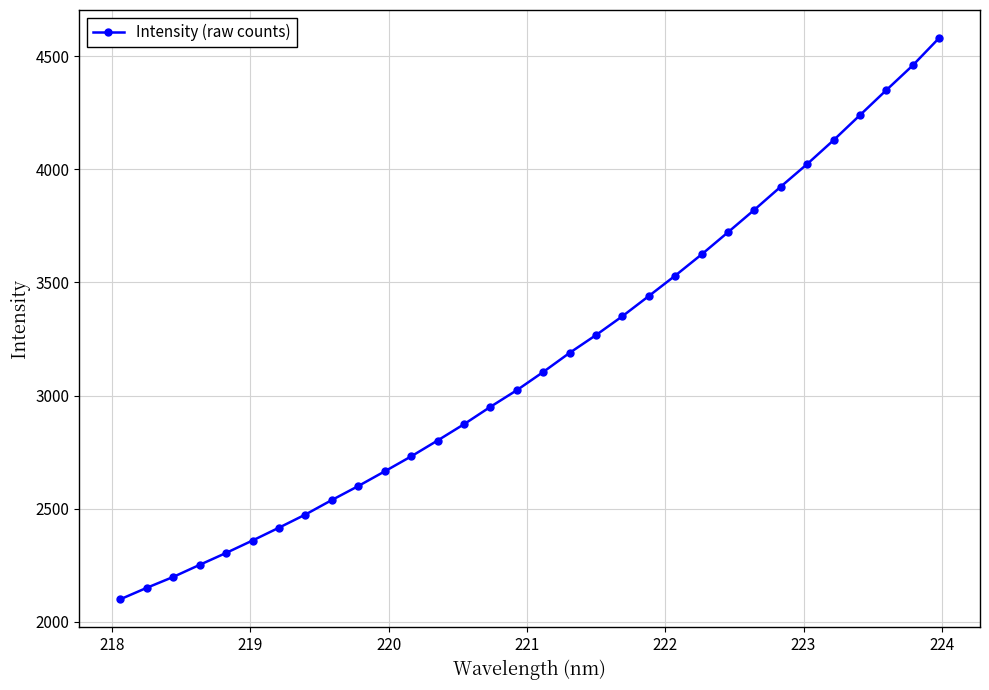

What is the value of the 8th point from the left?

2473.8